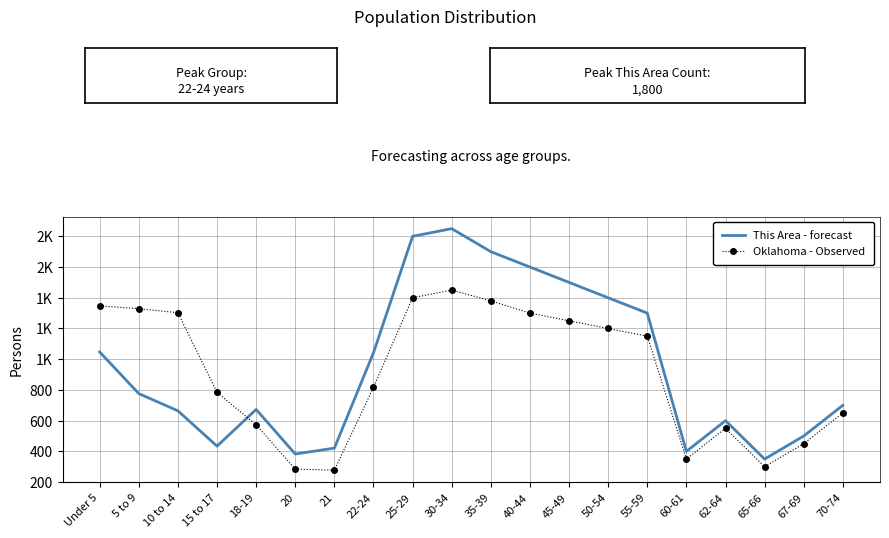

What are all the series names shown in the legend?

This Area - forecast, Oklahoma - Observed